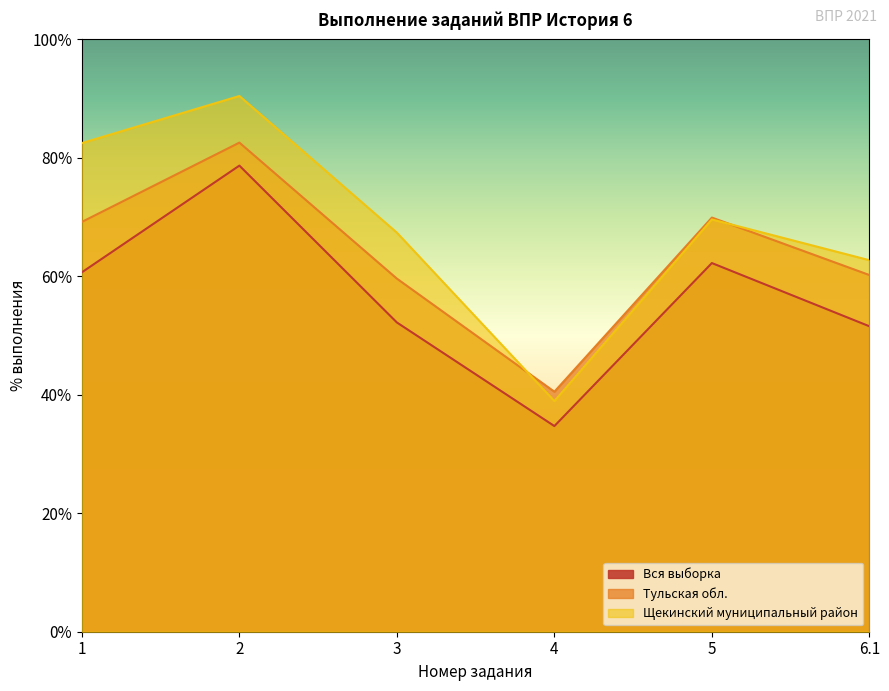

Reading right to left, extract all data points from this chart.

Вся выборка: 6.1=51.6	5=62.2	4=34.7	3=52.2	2=78.7	1=60.7
Тульская обл.: 6.1=60.2	5=69.9	4=40.5	3=59.6	2=82.6	1=69.2
Щекинский муниципальный район: 6.1=62.7	5=69.6	4=38.9	3=67.4	2=90.4	1=82.5